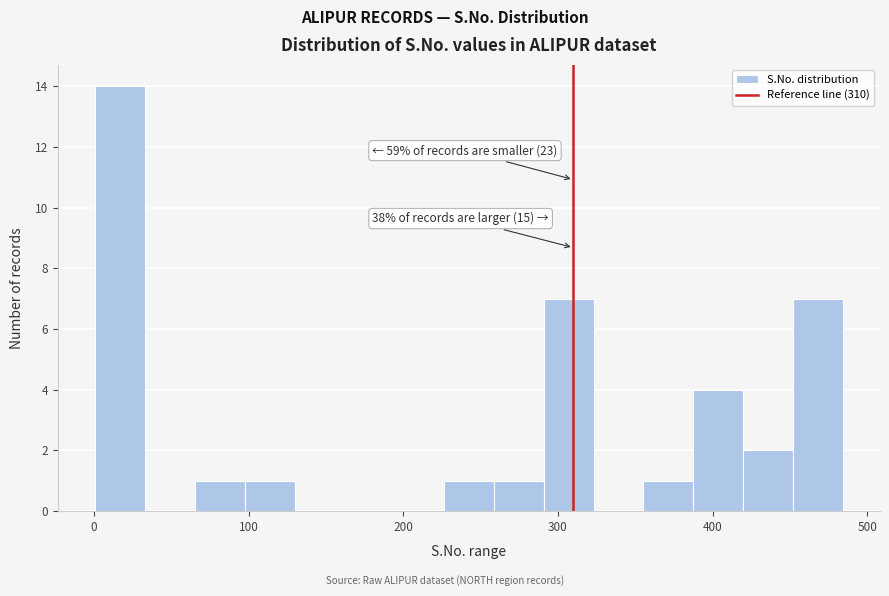

Around what value on the x-axis is the tallest bar? Give the approximate position of its centre, as read against the axis.

20